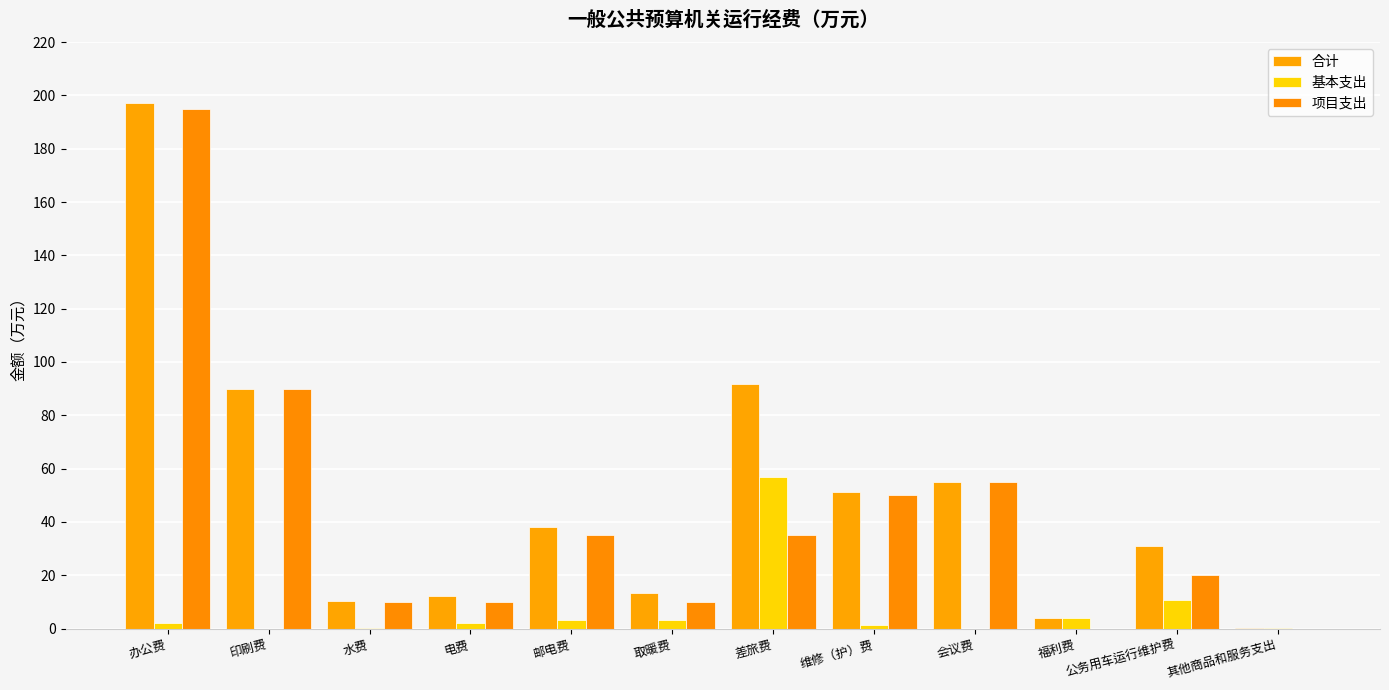

Reading left to right, list all the values displayed in this chart.

合计: 197.1	90.0	10.3	12.1	38.2	13.2	91.9	51.2	55.0	3.9	30.8	0.1
基本支出: 2.0	0.0	0.3	2.1	3.2	3.2	56.9	1.2	0.0	3.9	10.8	0.1
项目支出: 195.0	90.0	10.0	10.0	35.0	10.0	35.0	50.0	55.0	0.0	20.0	0.0